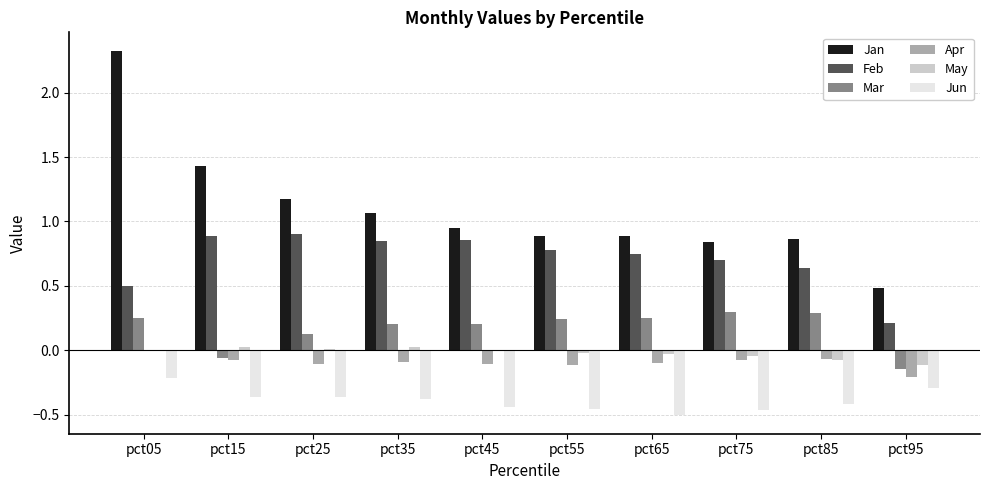

The value of Feb at pct15 is 1.5. True or false?

False